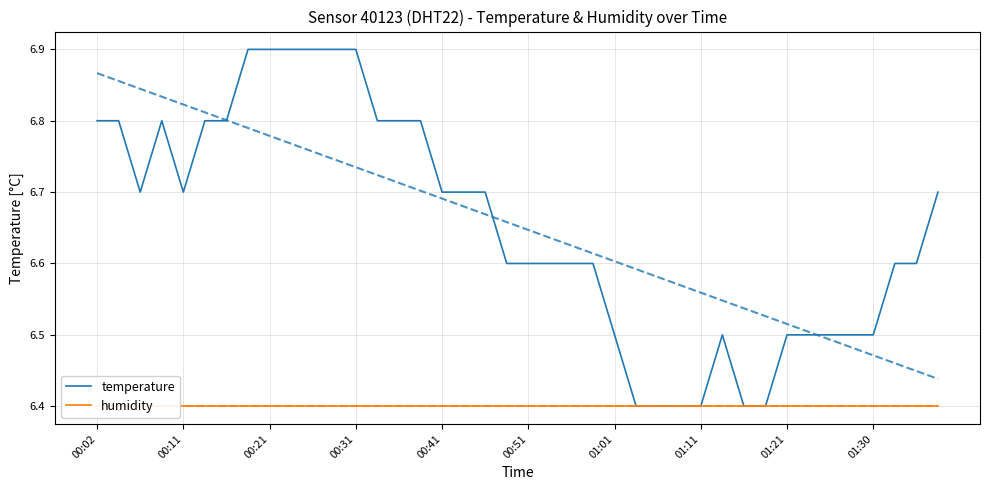

Is it true that temperature equals 6.7 at 00:11?

True